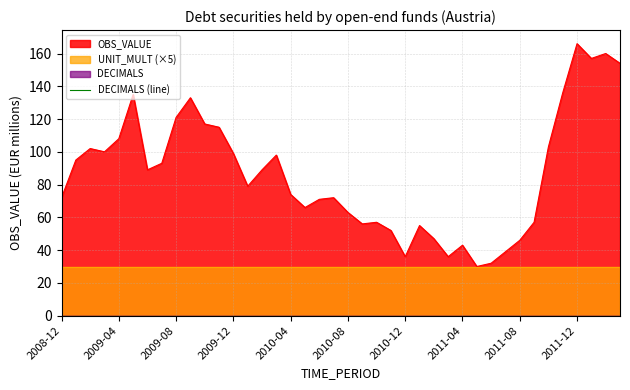

What is the maximum value shown in the chart?

166